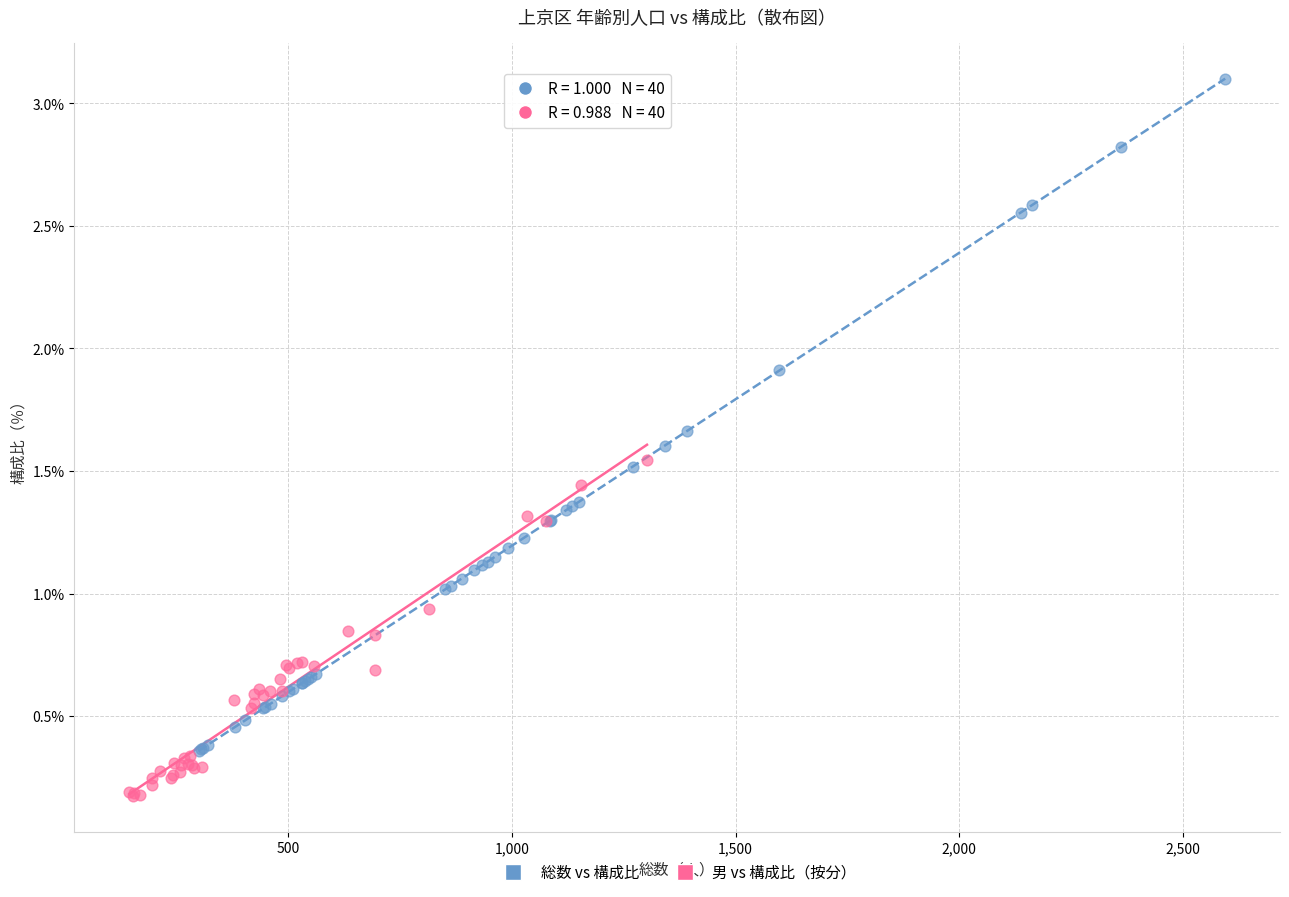

Which series has the largest Y range (max minus min)?

総数 vs 構成比